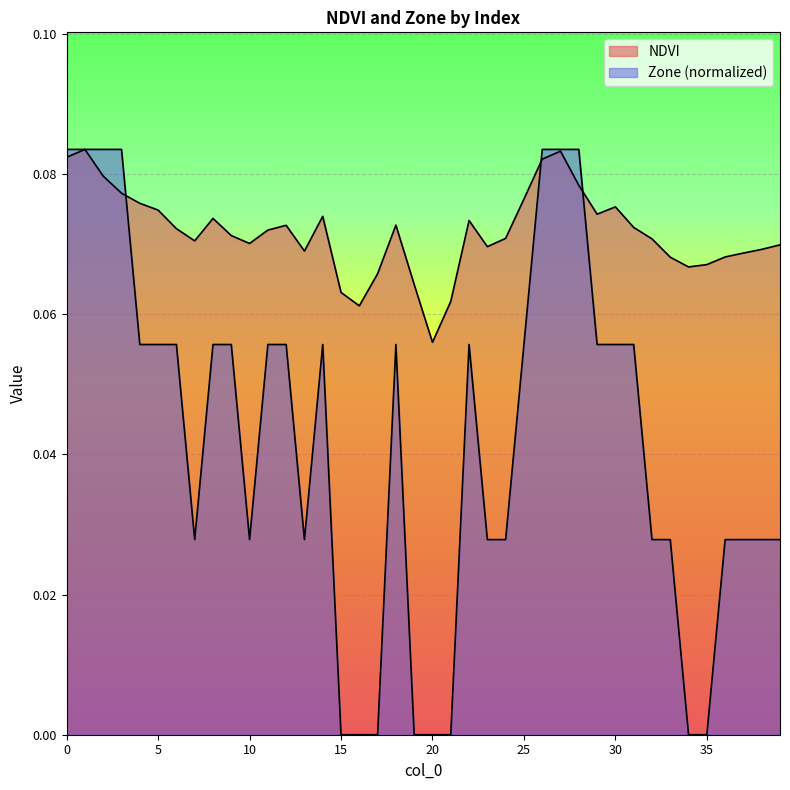

The value of NDVI at 22 is 0.1. True or false?

False